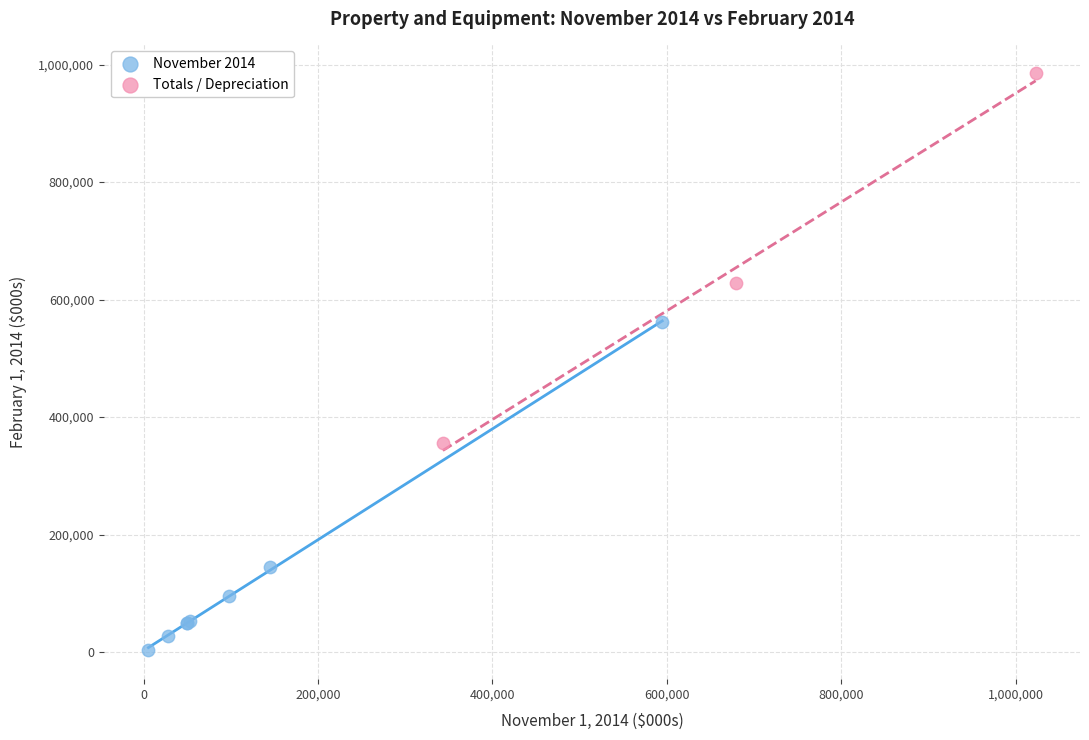

Which series reaches the minimum Y coordinate?

November 2014